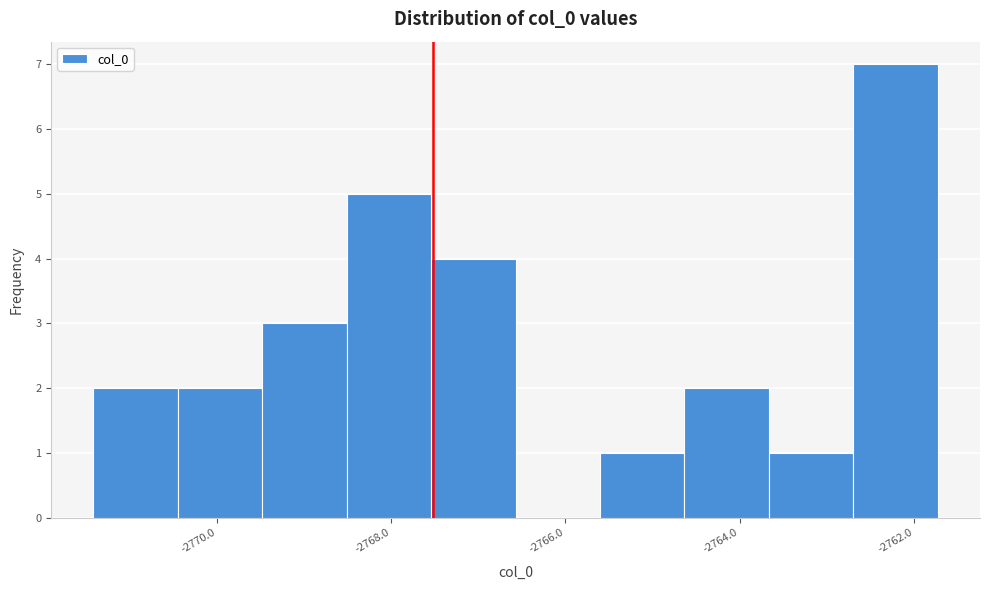

Reading left to right, transcribe this chart: for each bar, give the range it covers on the x-axis and its height. Neither the bar edges nor the heights are printed on the chart, so give them approximately, as read against the axes.

-2771.4 to -2770.4: 2
-2770.4 to -2769.4: 2
-2769.4 to -2768.6: 3
-2768.6 to -2767.6: 5
-2767.6 to -2766.6: 4
-2766.6 to -2765.6: 0
-2765.6 to -2764.6: 1
-2764.6 to -2763.6: 2
-2763.6 to -2762.6: 1
-2762.6 to -2761.8: 7